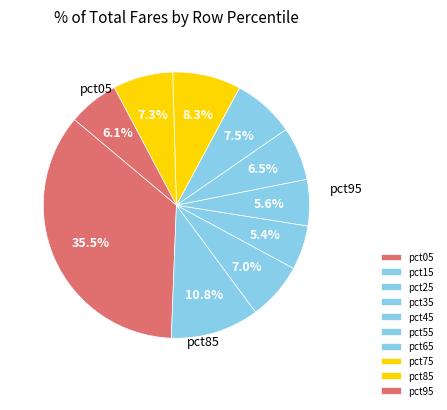

What percentage is the pct35 slice, to the nearest percent?

5%